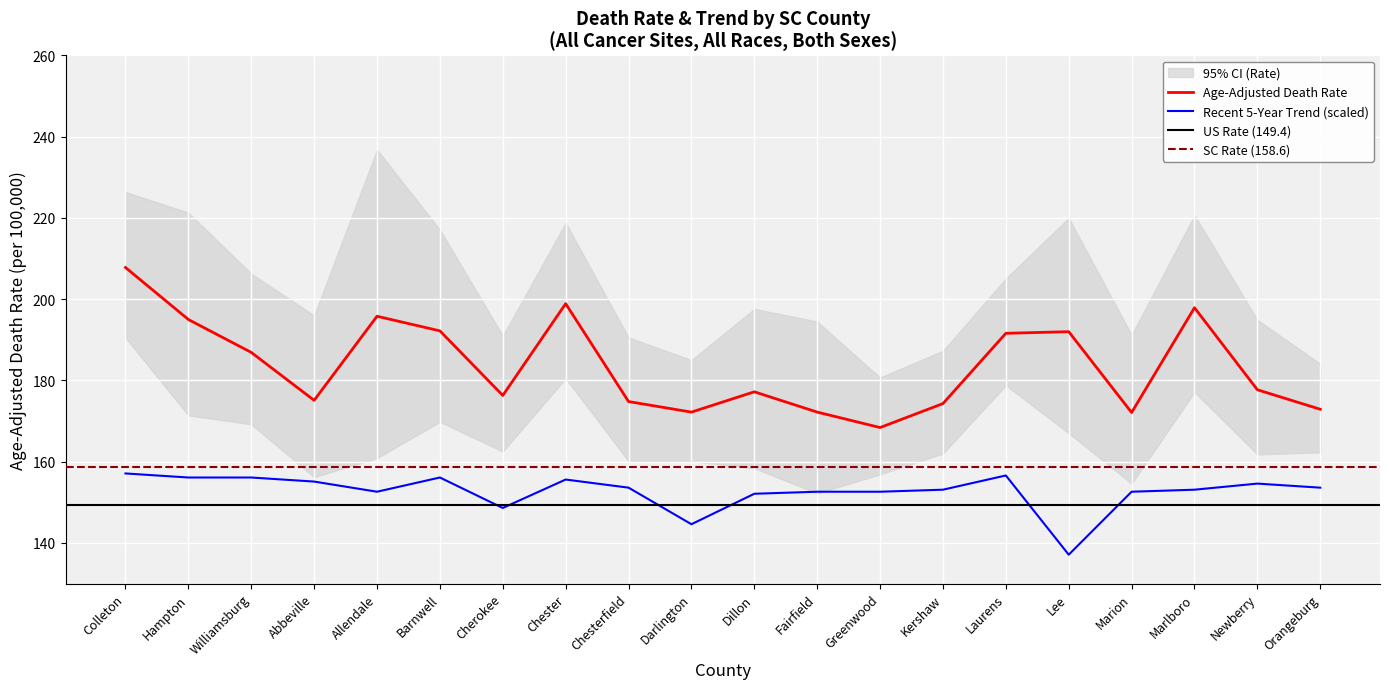

What is the difference between the maximum and second lowest values in the Recent 5-Year Trend series?

12.5